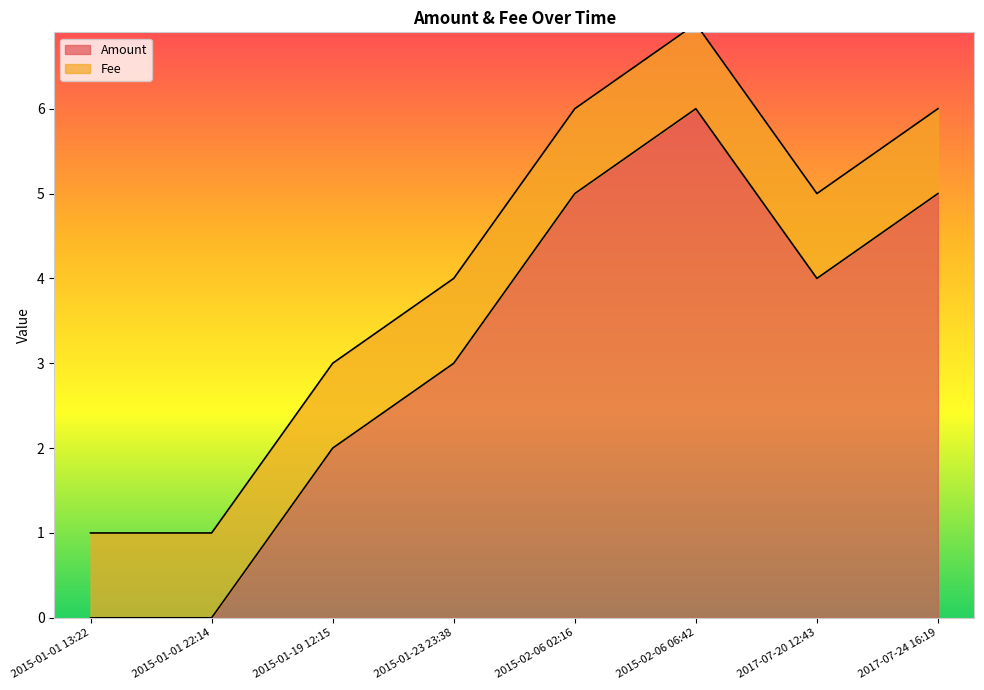

Reading left to right, what are all the values shown in this chart?

2015-01-01 13:22=0	2015-01-01 22:14=0	2015-01-19 12:15=2	2015-01-23 23:38=3	2015-02-06 02:16=5	2015-02-06 06:42=6	2017-07-20 12:43=4	2017-07-24 16:19=5